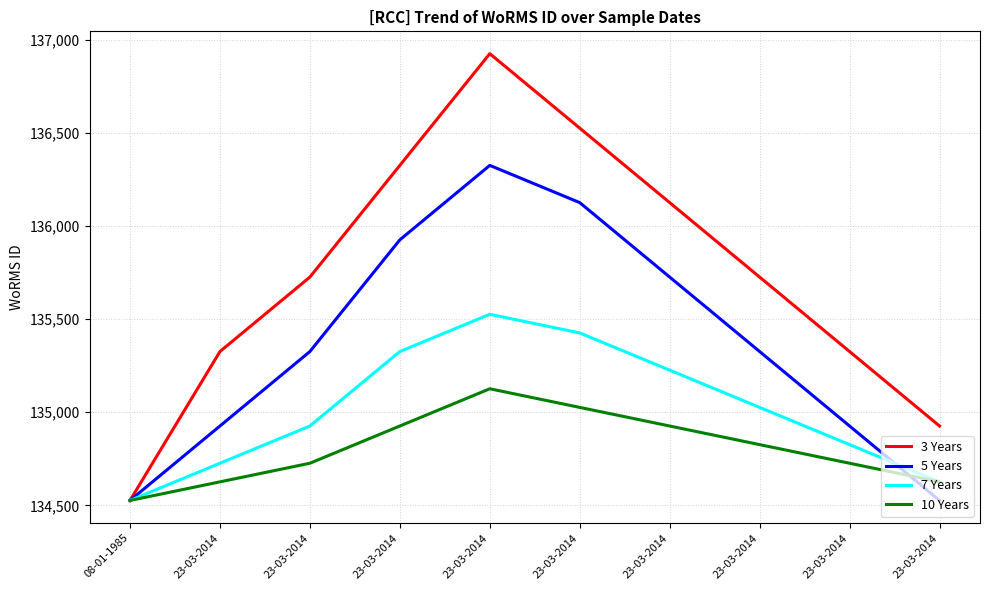

What are all the series names shown in the legend?

3 Years, 5 Years, 7 Years, 10 Years